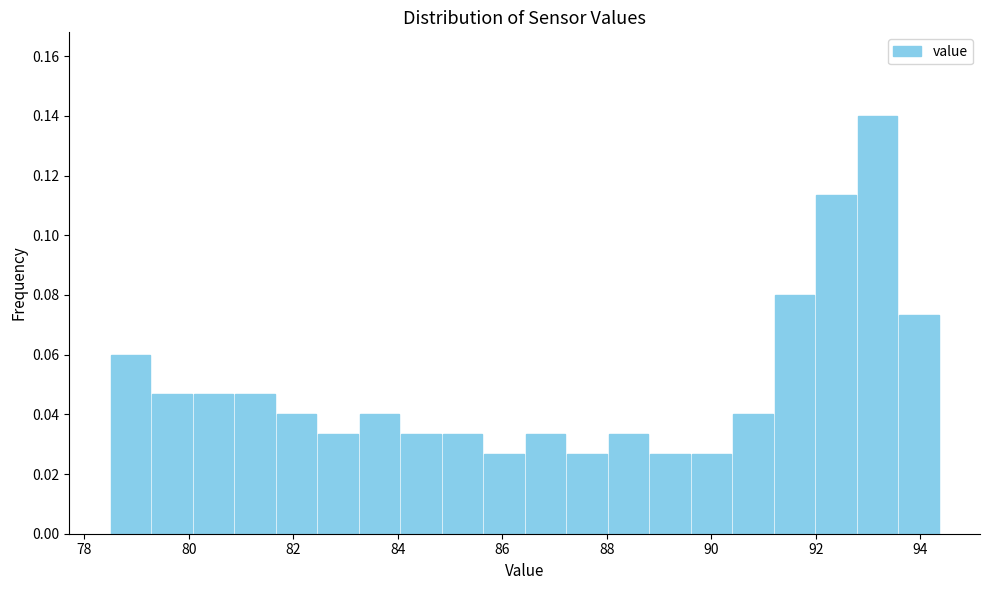

Around what value on the x-axis is the tallest bar? Give the approximate position of its centre, as read against the axis.

93.2